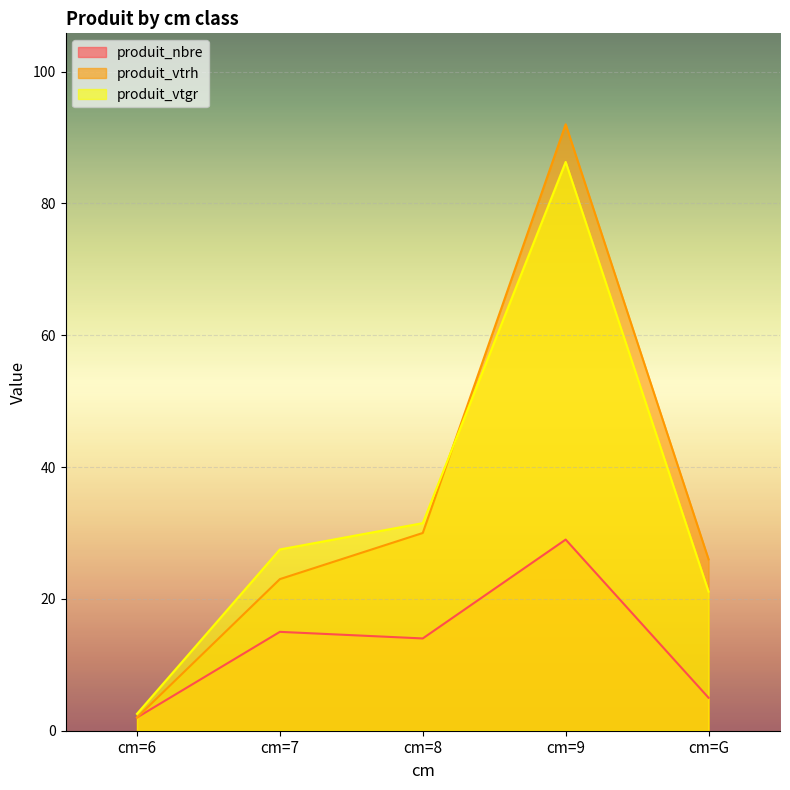

True or false: produit_vtgr has more than 1 points higher than both neighbors.

False